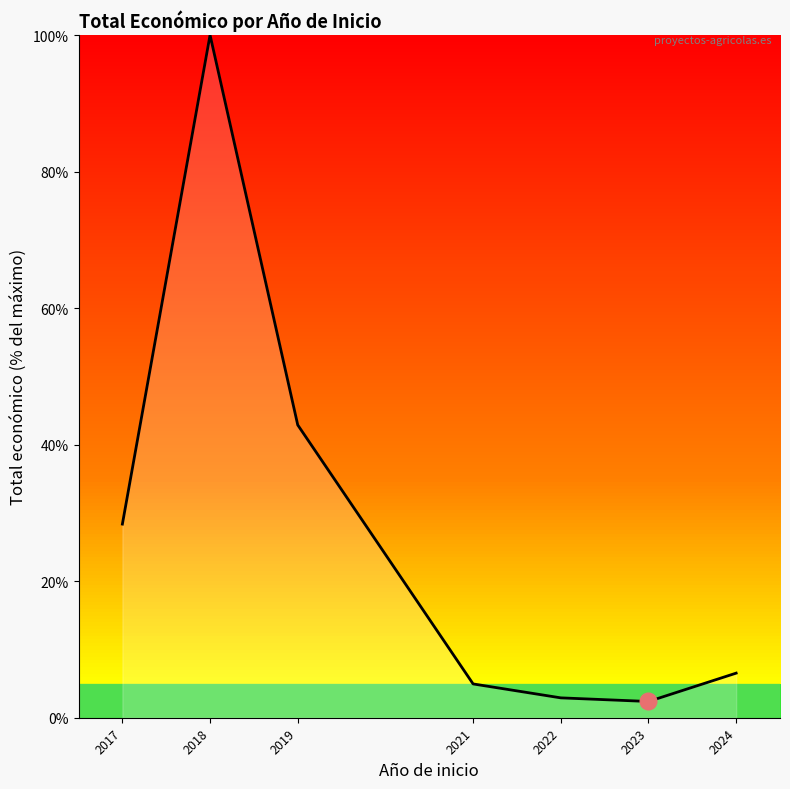

How many series are shown in this chart?

1